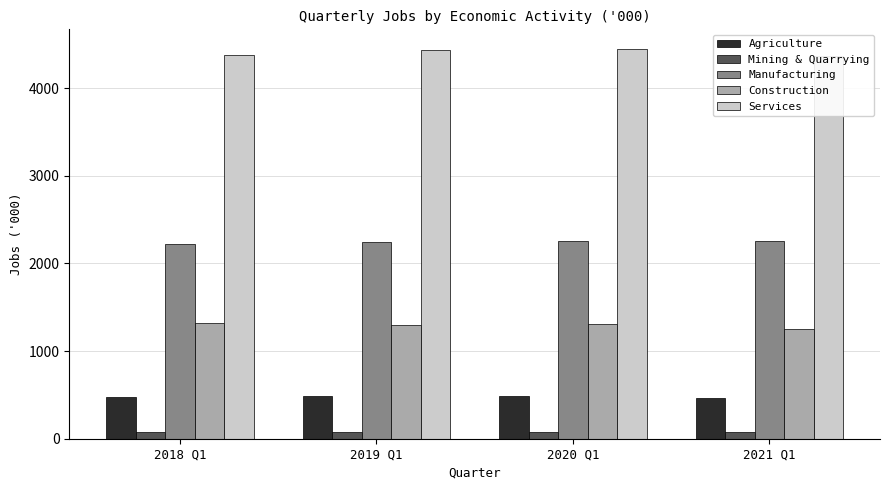

Between 2018 Q1 and 2020 Q1, which is larger?

2020 Q1